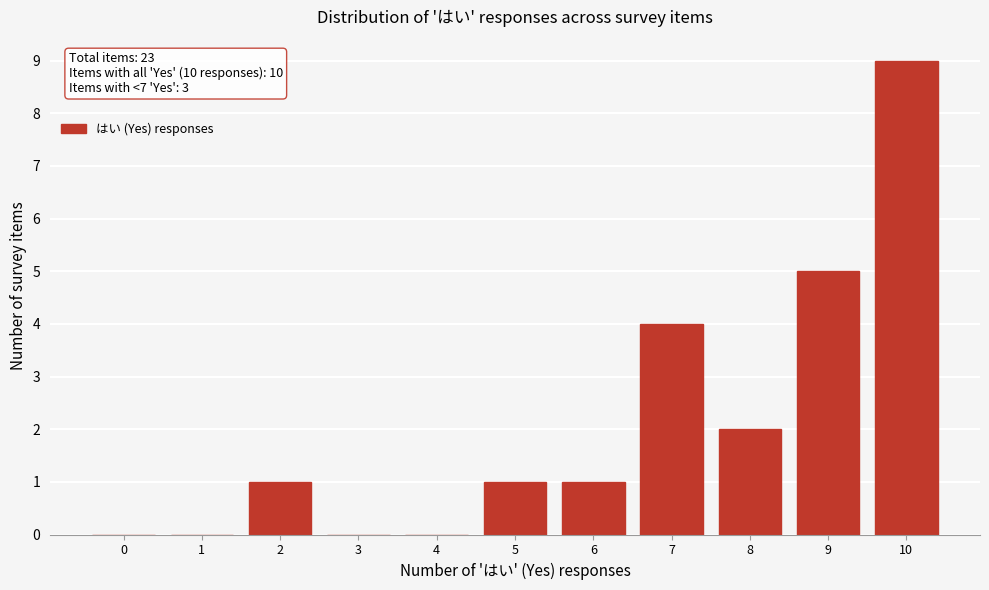

Reading left to right, extract all data points from this chart.

0=0	1=0	2=1	3=0	4=0	5=1	6=1	7=4	8=2	9=5	10=9